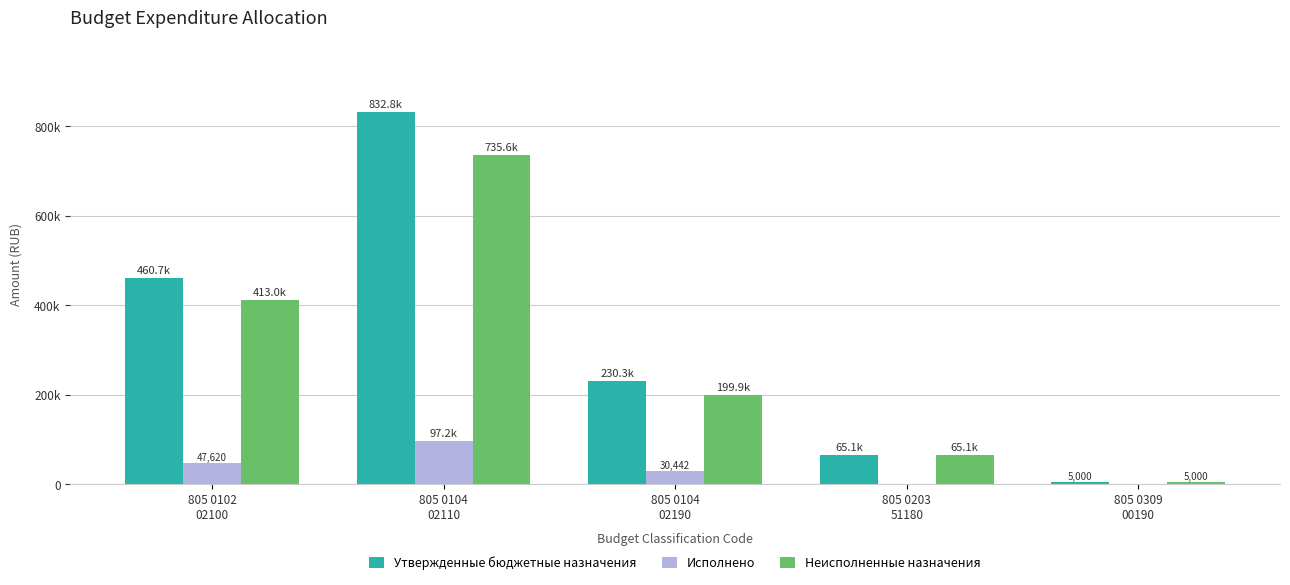

What are all the series names shown in the legend?

Утвержденные бюджетные назначения, Исполнено, Неисполненные назначения